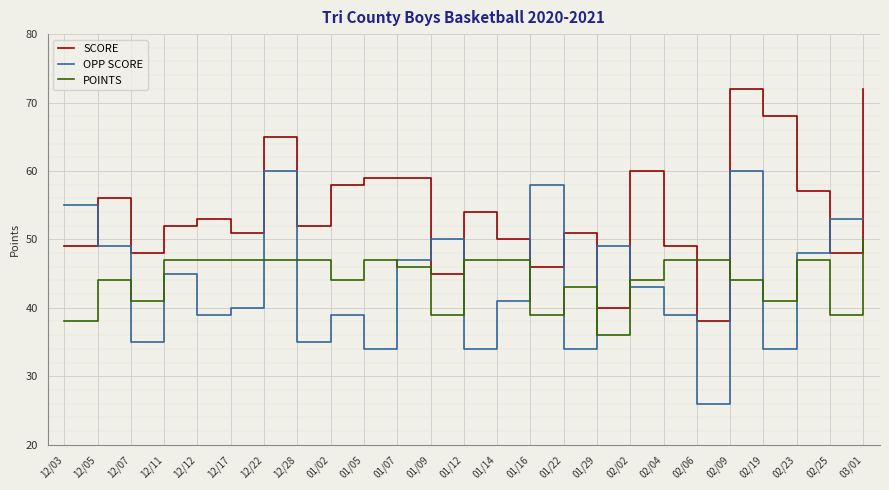

True or false: OPP SCORE has a value of 14 at 12/17.

False